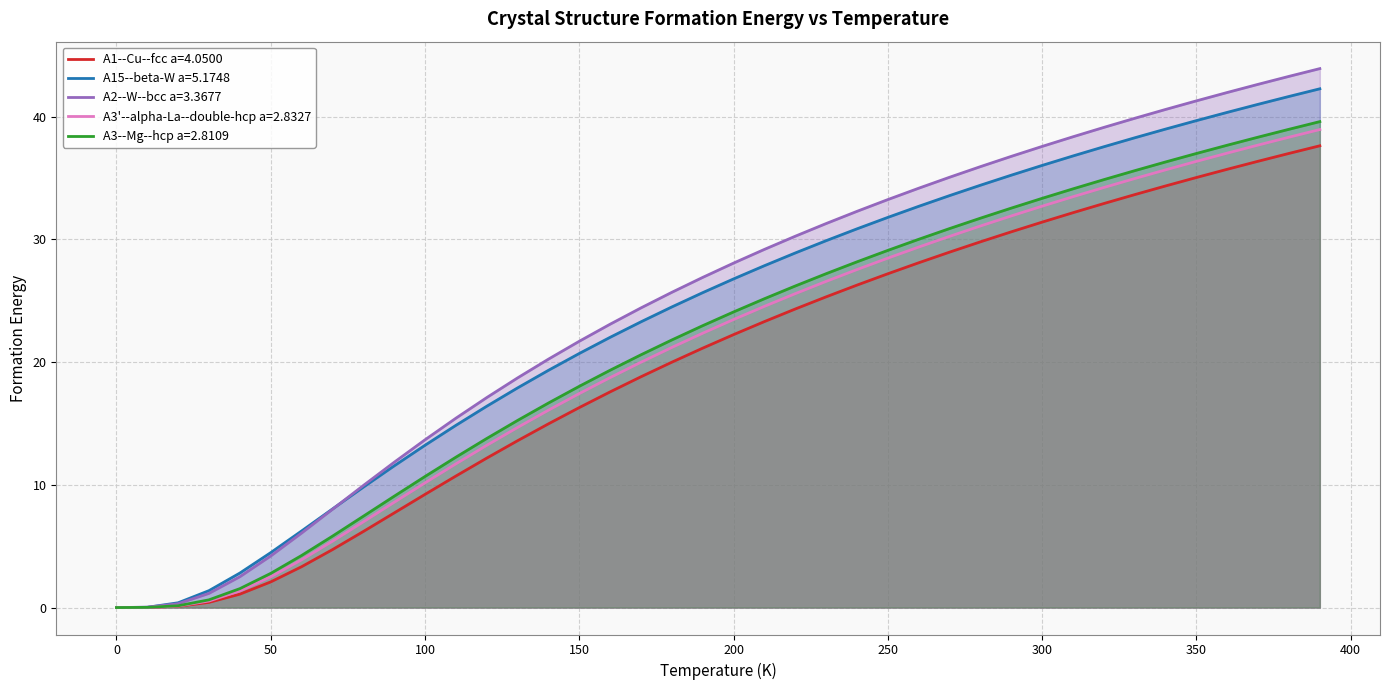

What is the difference between the A3--Mg--hcp a=2.8109 values at 0.0 and 390.0?

39.6